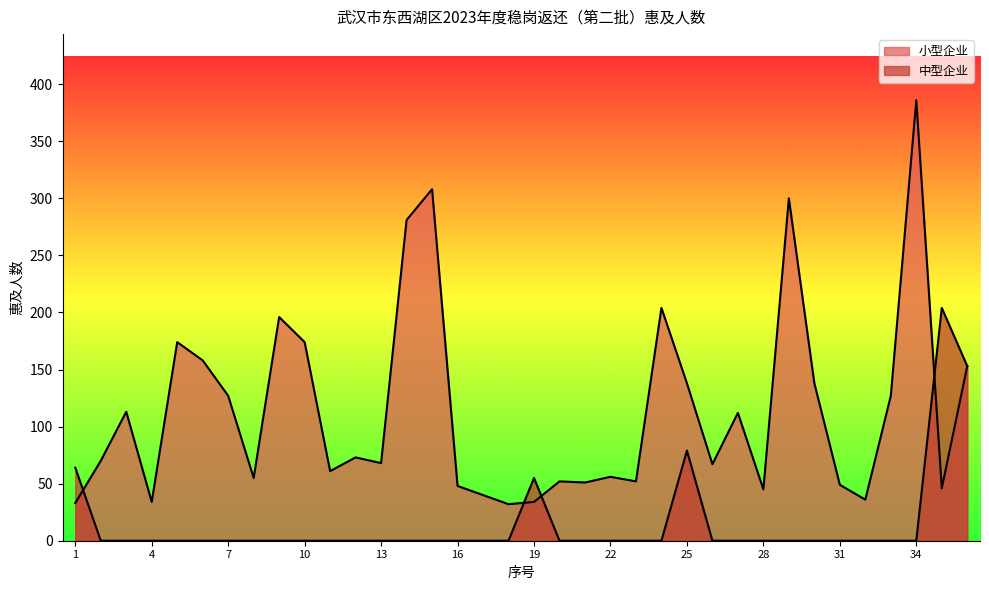

What is the difference between the 小型企业 values at 15 and 3?

195